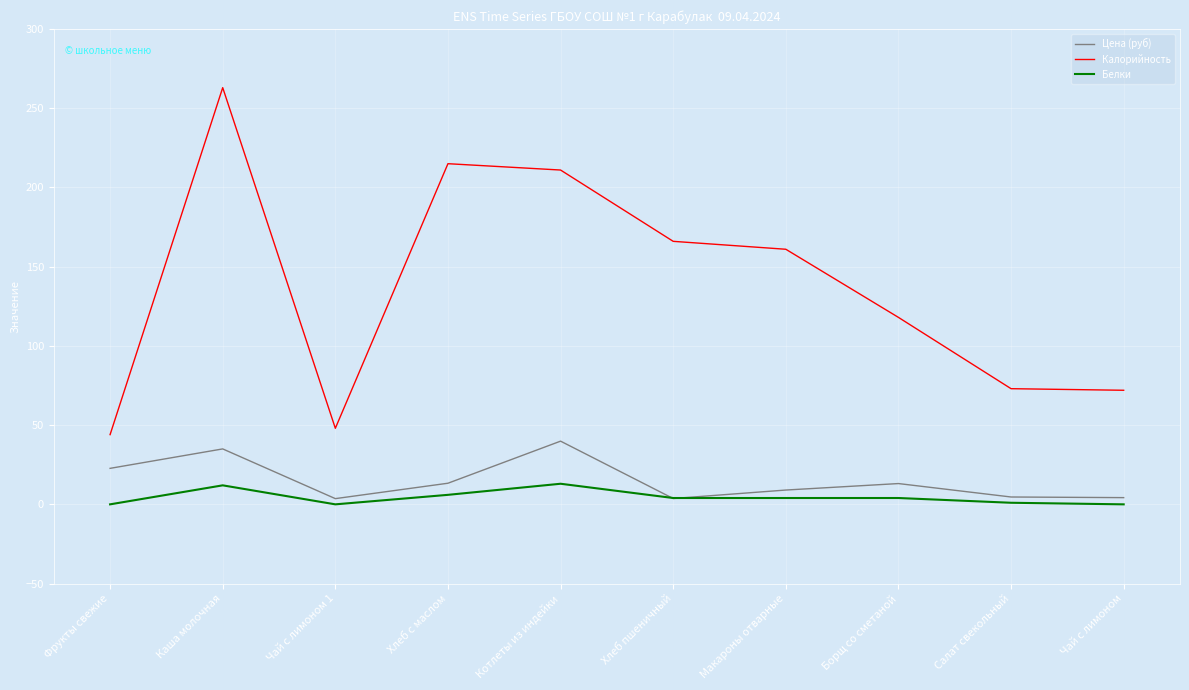

Count the number of data series in this chart.

3